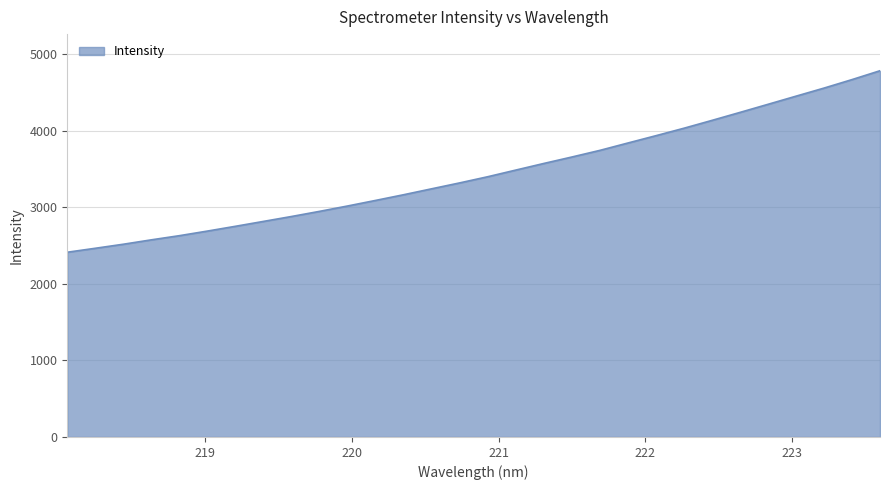

What is the smallest value displayed?

2411.8